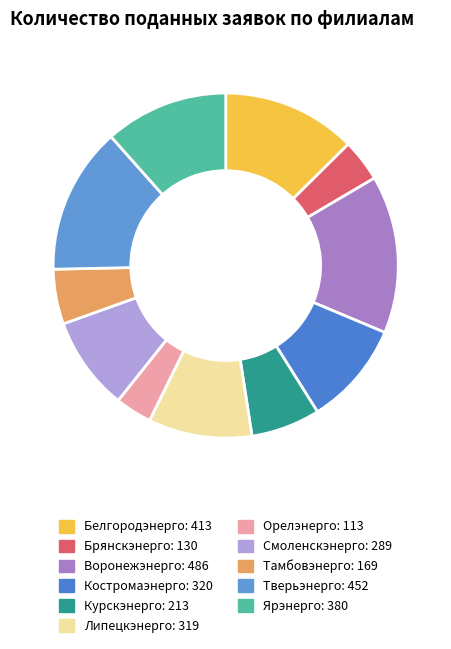

What is the change in value from Смоленскэнерго to Тверьэнерго?

+163